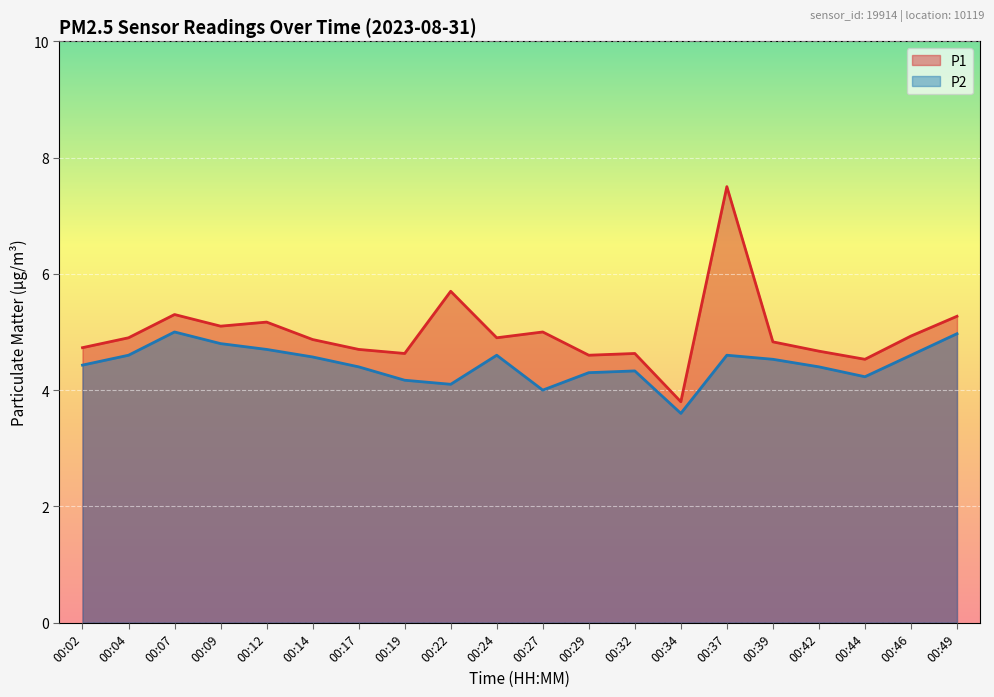

Reading left to right, list all the values displayed in this chart.

P1: 00:02=4.7	00:04=4.9	00:07=5.3	00:09=5.1	00:12=5.2	00:14=4.9	00:17=4.7	00:19=4.6	00:22=5.7	00:24=4.9	00:27=5.0	00:29=4.6	00:32=4.6	00:34=3.8	00:37=7.5	00:39=4.8	00:42=4.7	00:44=4.5	00:46=4.9	00:49=5.3
P2: 00:02=4.4	00:04=4.6	00:07=5.0	00:09=4.8	00:12=4.7	00:14=4.6	00:17=4.4	00:19=4.2	00:22=4.1	00:24=4.6	00:27=4.0	00:29=4.3	00:32=4.3	00:34=3.6	00:37=4.6	00:39=4.5	00:42=4.4	00:44=4.2	00:46=4.6	00:49=5.0